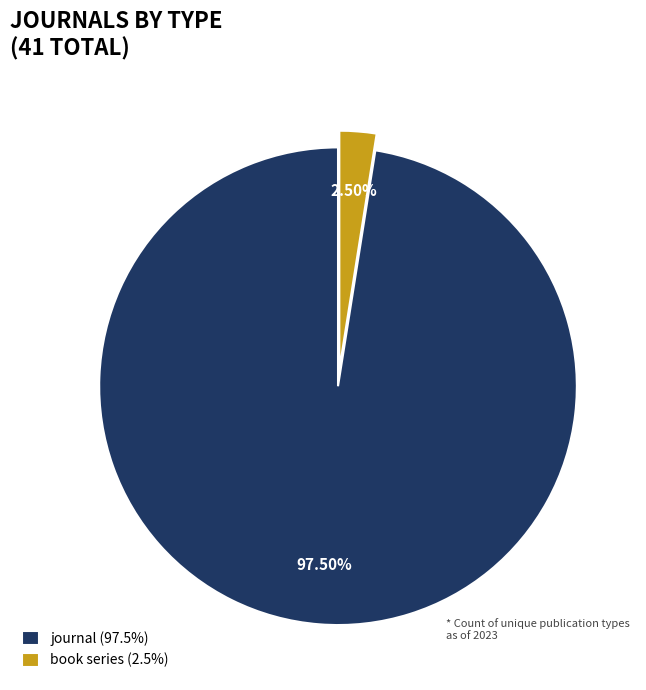

Does book series (2.5%) account for over 50% of the chart?

No